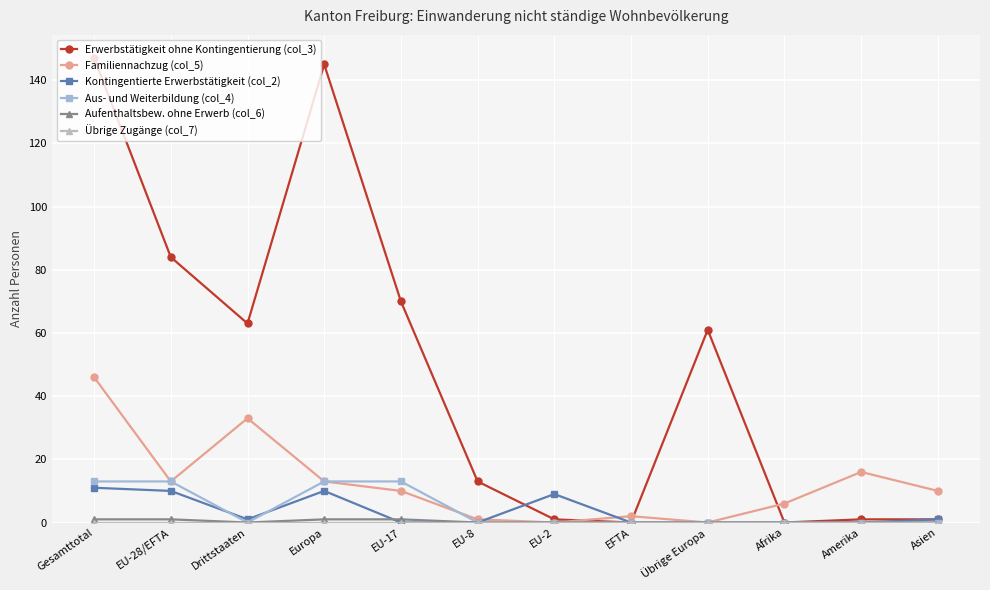

Which series has the widest spread of values?

Erwerbstätigkeit ohne Kontingentierung (col_3)